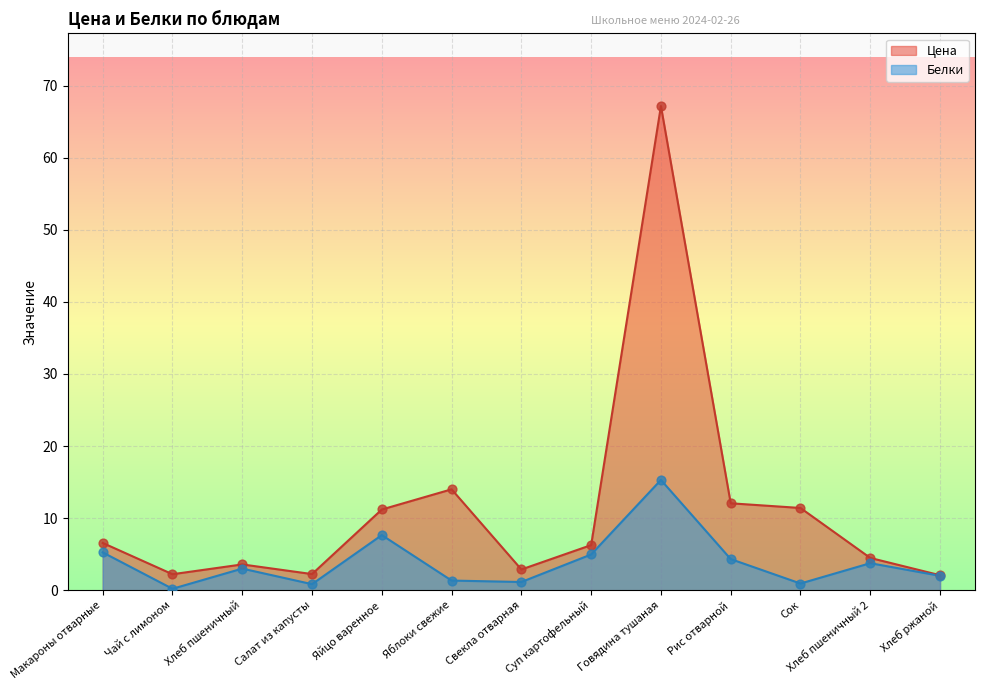

What is the total value across all series at Салат из капусты?

3.1